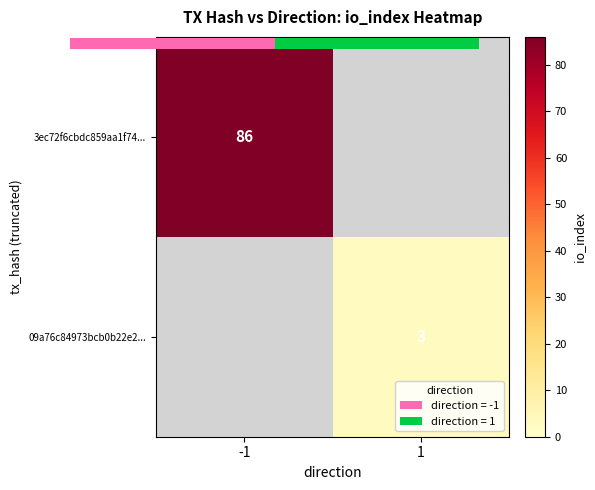

At how many categories does at least one series exceed 31?

1